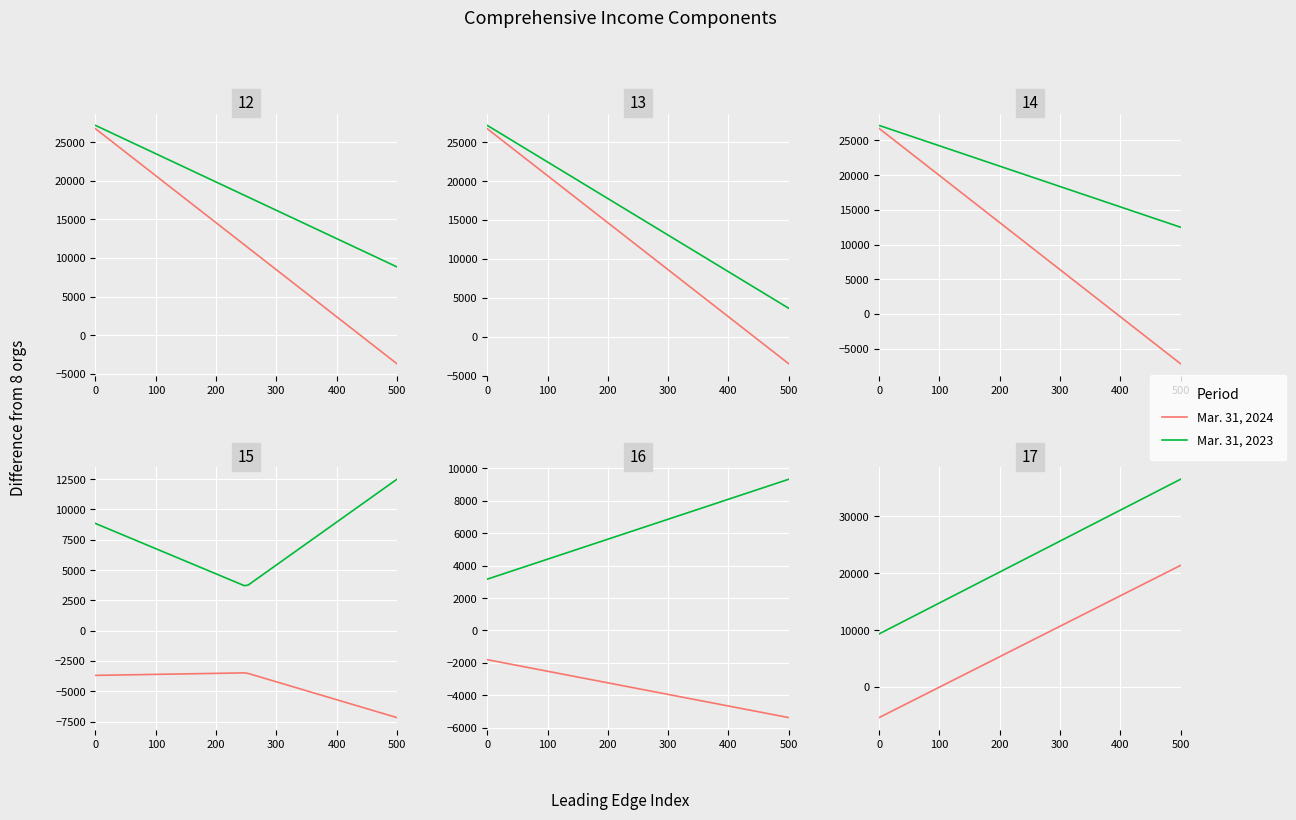

List the series in order of their overall mean, highest first.

Mar. 31, 2023, Mar. 31, 2024